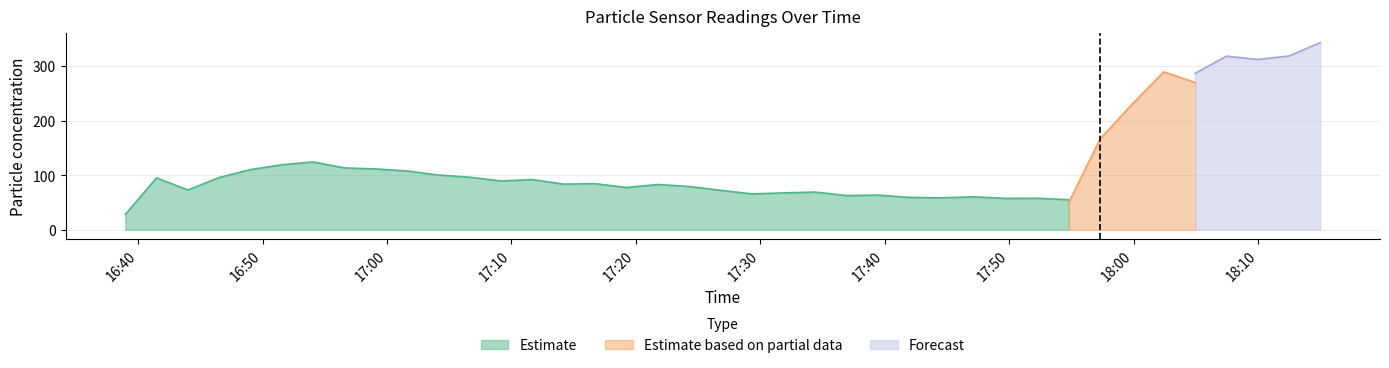

What is the label of the 11th point from the left?

2023/04/14 17:04:07